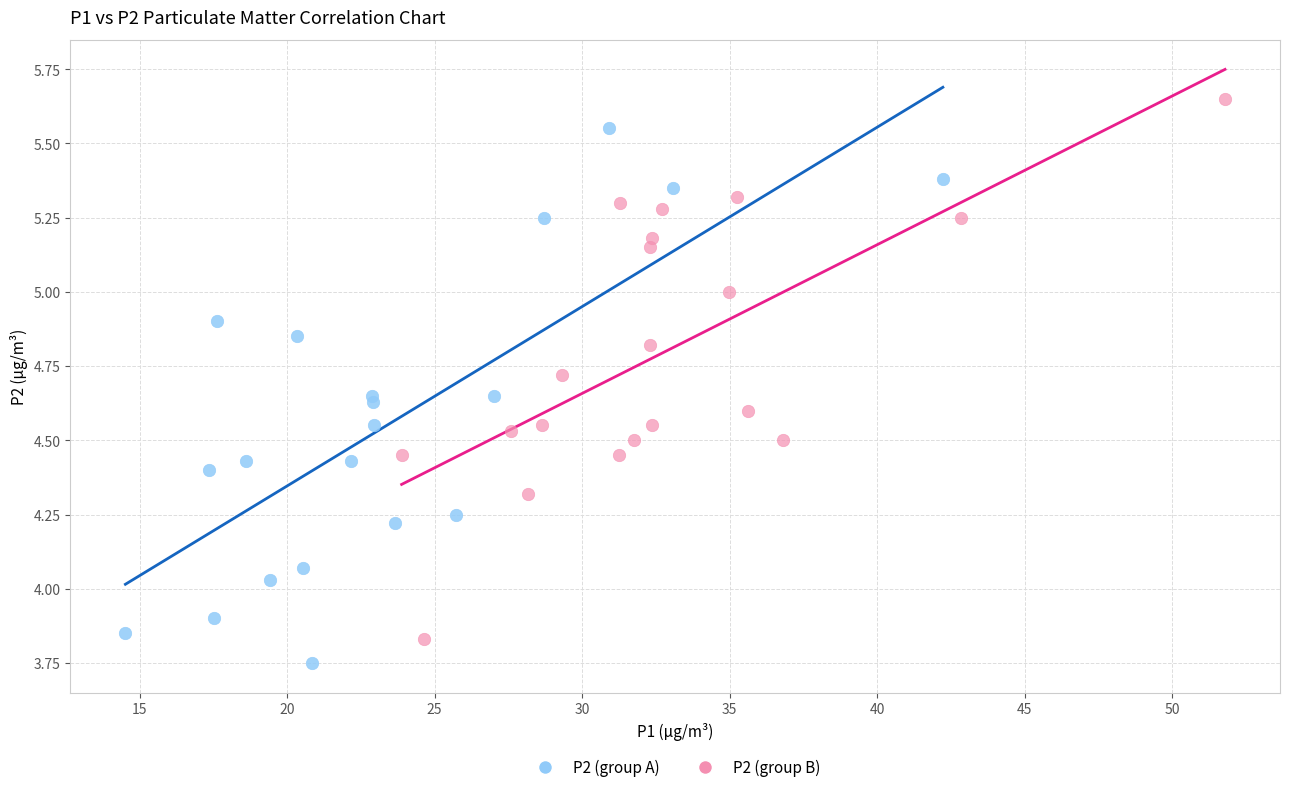

Which series has the largest Y range (max minus min)?

P2 (group B)